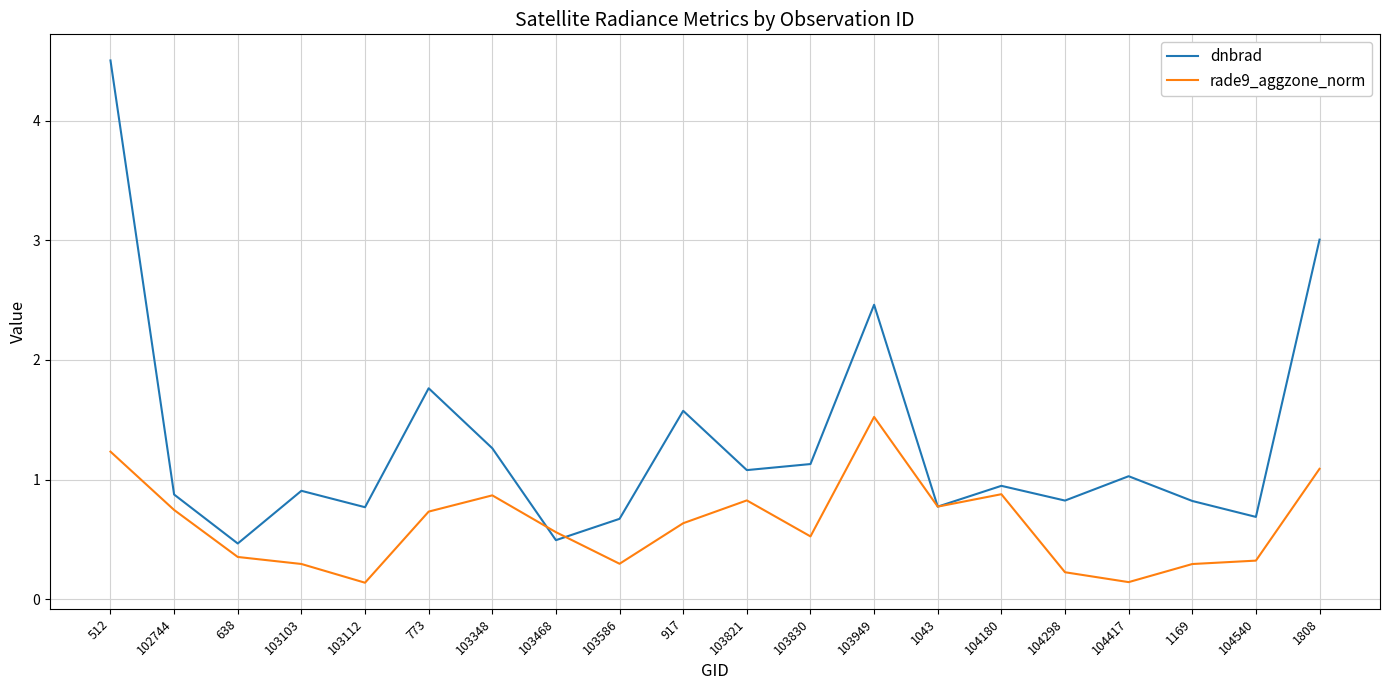

Is the value of dnbrad at 1043 greater than the value of rade9_aggzone_norm at 917?

Yes